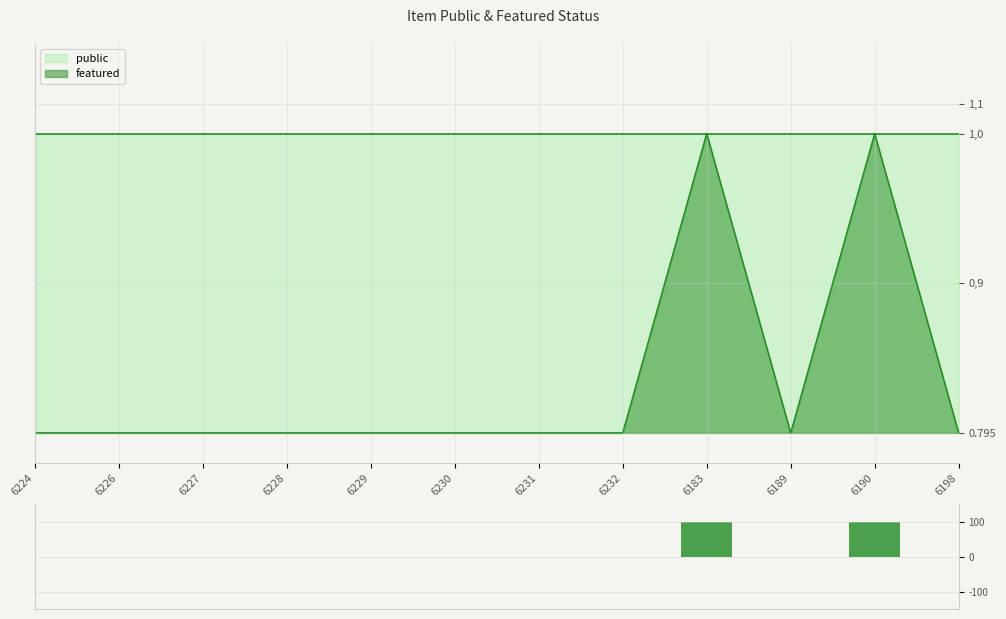

What is the greatest value displayed?

1